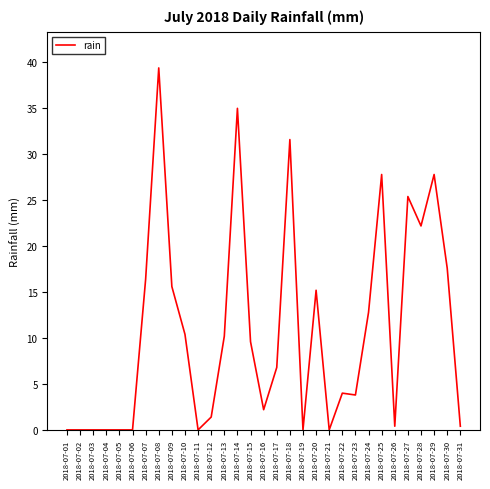

Which category has the highest value across all series?

2018-07-08